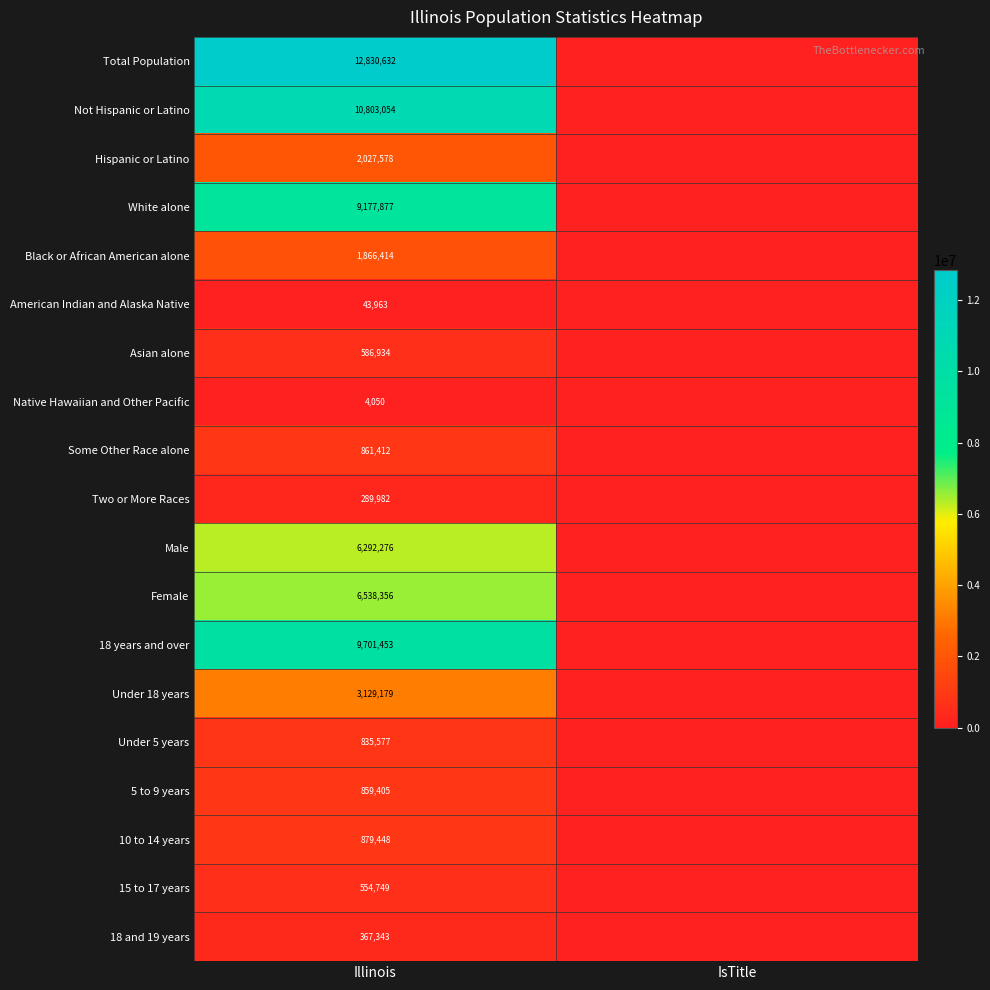

True or false: Not Hispanic or Latino has a value of 5223459 at Illinois.

False